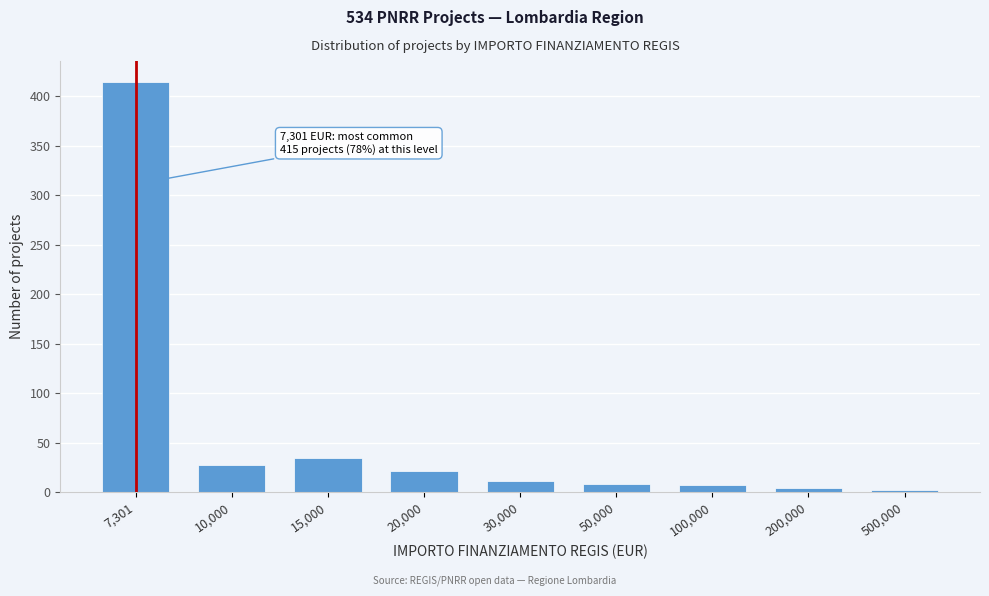

Reading left to right, list all the values displayed in this chart.

7,301=415	10,000=28	15,000=35	20,000=22	30,000=12	50,000=9	100,000=7	200,000=4	500,000=2